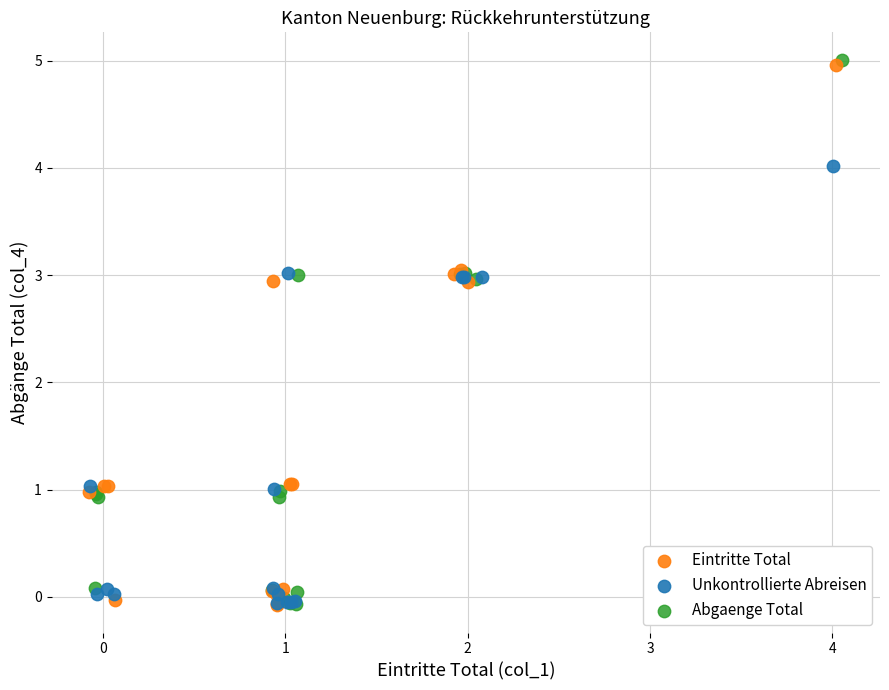

Which series reaches the maximum Y coordinate?

Abgaenge Total